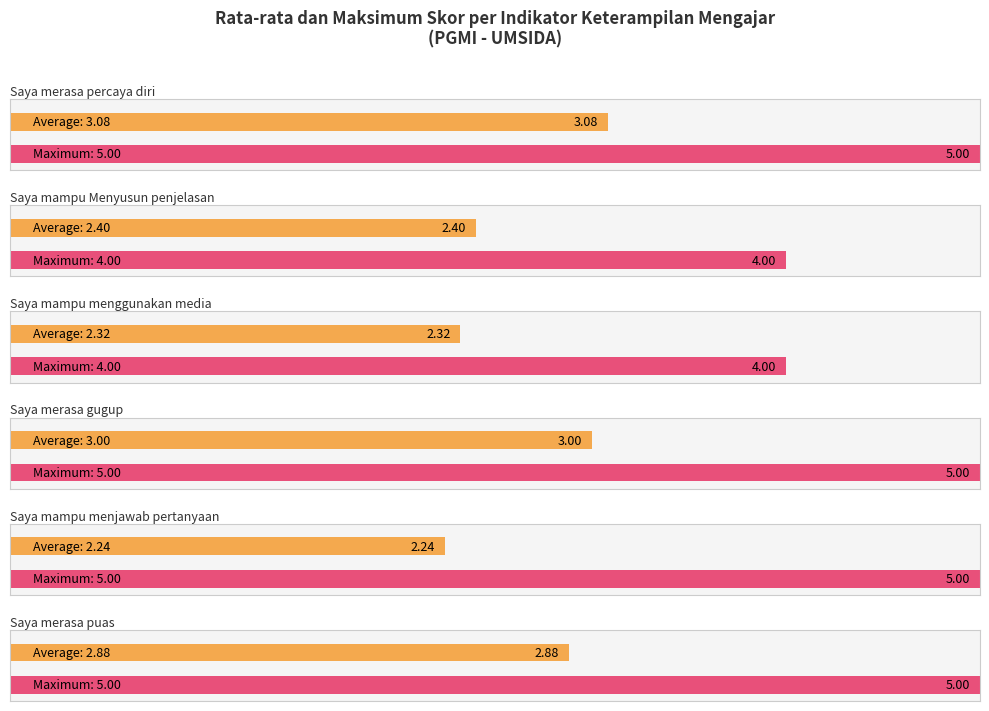

List the series in order of their peak value, highest first.

Saya merasa percaya diri, Saya merasa gugup, Saya mampu menjawab pertanyaan, Saya merasa puas, Saya mampu Menyusun penjelasan, Saya mampu menggunakan media